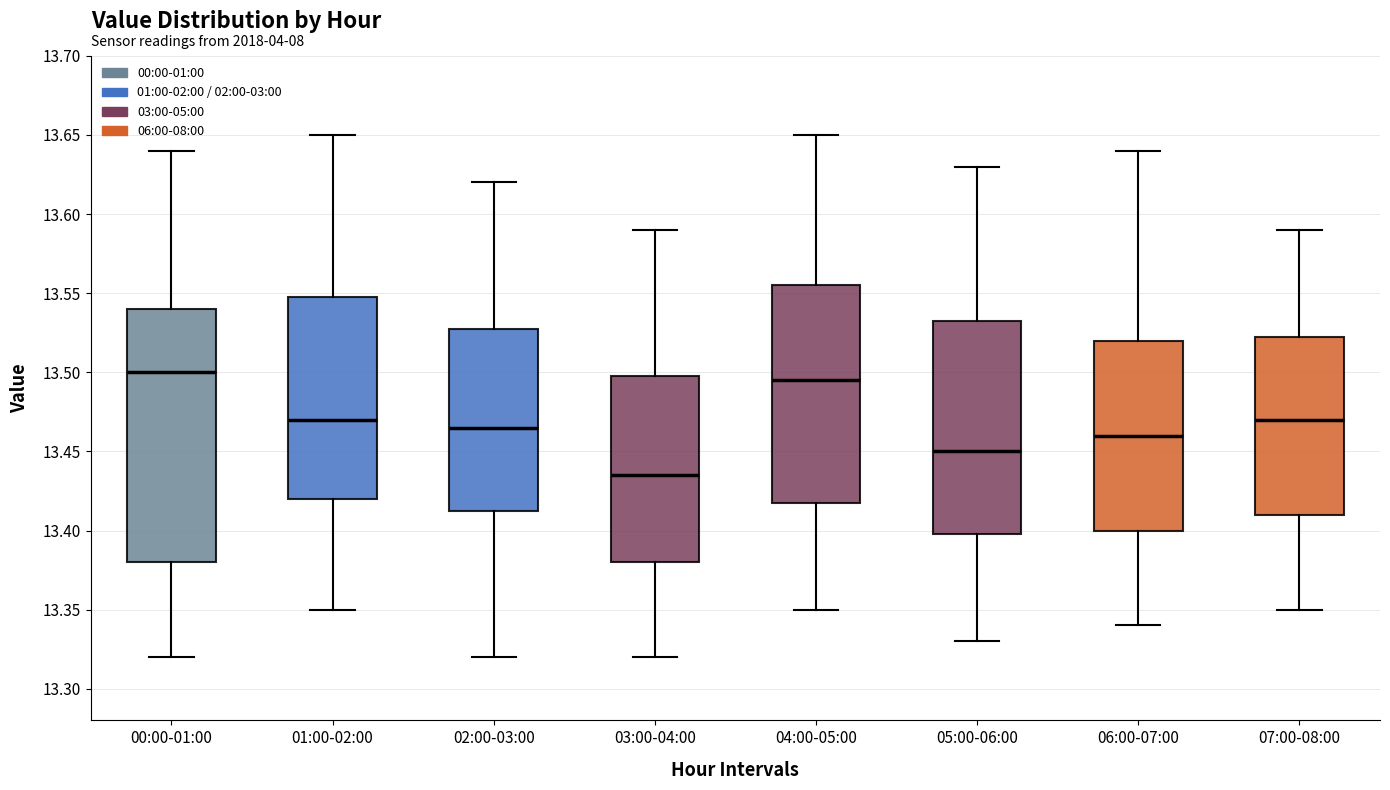

Reading left to right, transcribe this box plot: for each box, give where its median line is, the range the box spans, and where its two whiskers end, as read against the y-axis. The values are not printed on the chart, so give them approximately, as read against the axis.

00:00-01:00: median 13.500, box 13.380 to 13.540, whiskers 13.320 to 13.640
01:00-02:00: median 13.470, box 13.420 to 13.550, whiskers 13.350 to 13.650
02:00-03:00: median 13.465, box 13.415 to 13.530, whiskers 13.320 to 13.620
03:00-04:00: median 13.435, box 13.380 to 13.500, whiskers 13.320 to 13.590
04:00-05:00: median 13.495, box 13.420 to 13.555, whiskers 13.350 to 13.650
05:00-06:00: median 13.450, box 13.400 to 13.535, whiskers 13.330 to 13.630
06:00-07:00: median 13.460, box 13.400 to 13.520, whiskers 13.340 to 13.640
07:00-08:00: median 13.470, box 13.410 to 13.525, whiskers 13.350 to 13.590